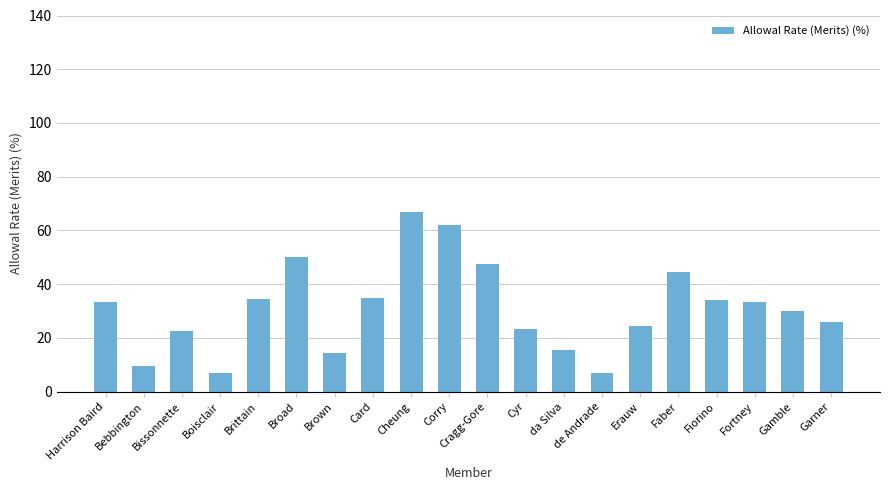

Which category has the highest value across all series?

Cheung